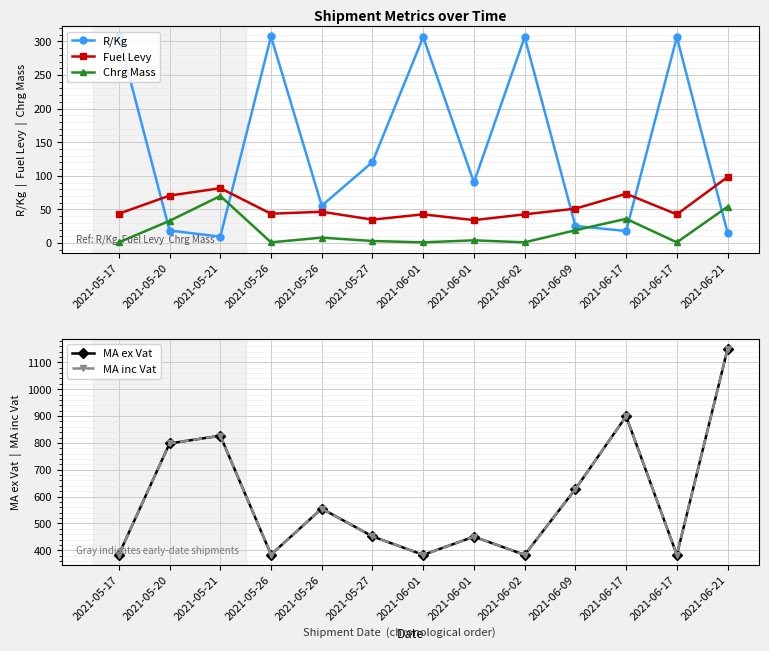

What is the difference between the MA inc Vat values at 2021-05-17 and 2021-06-01?

1.1